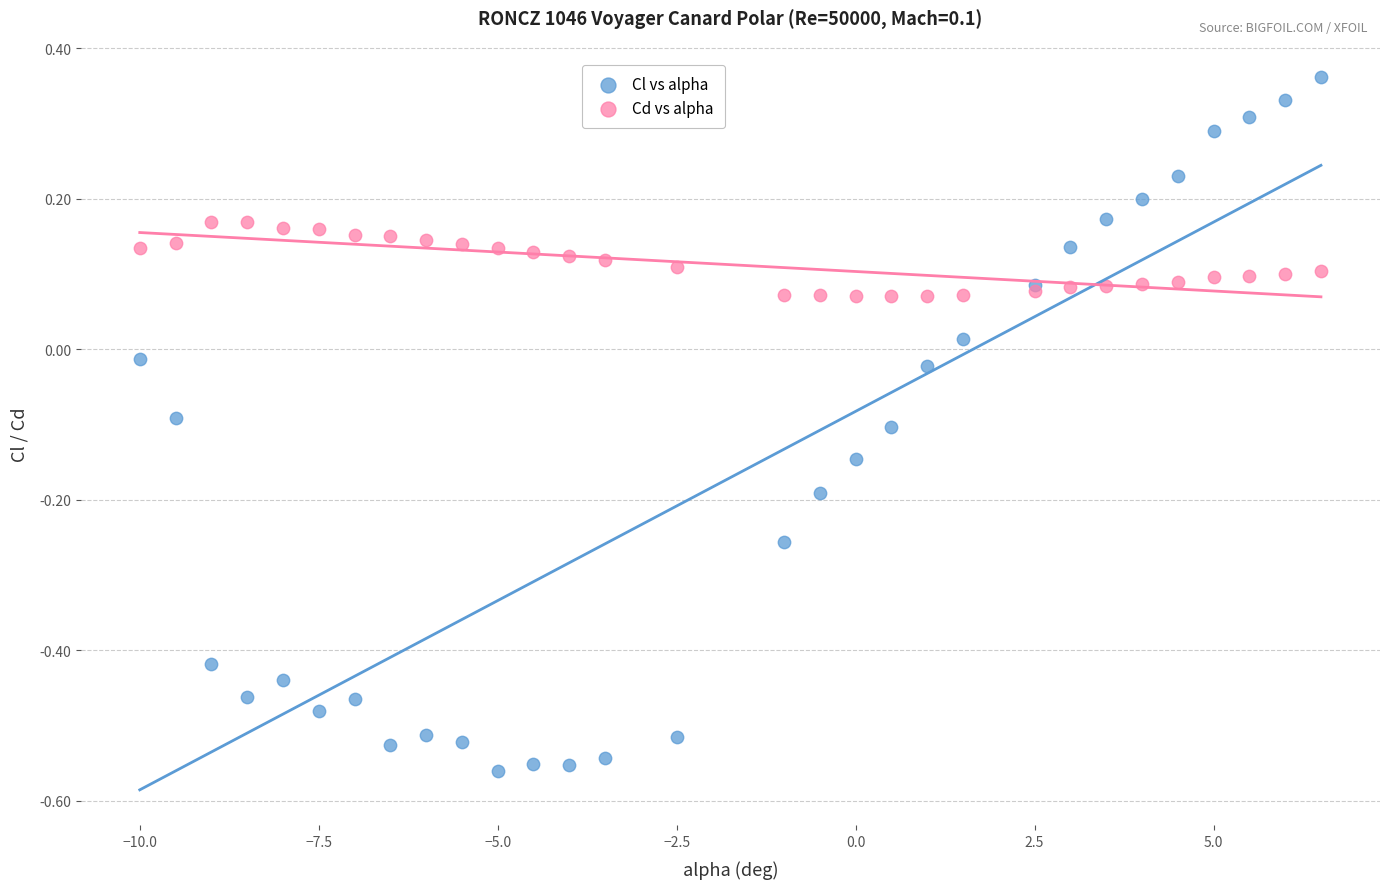

Which series contains the highest Y value?

Cl vs alpha